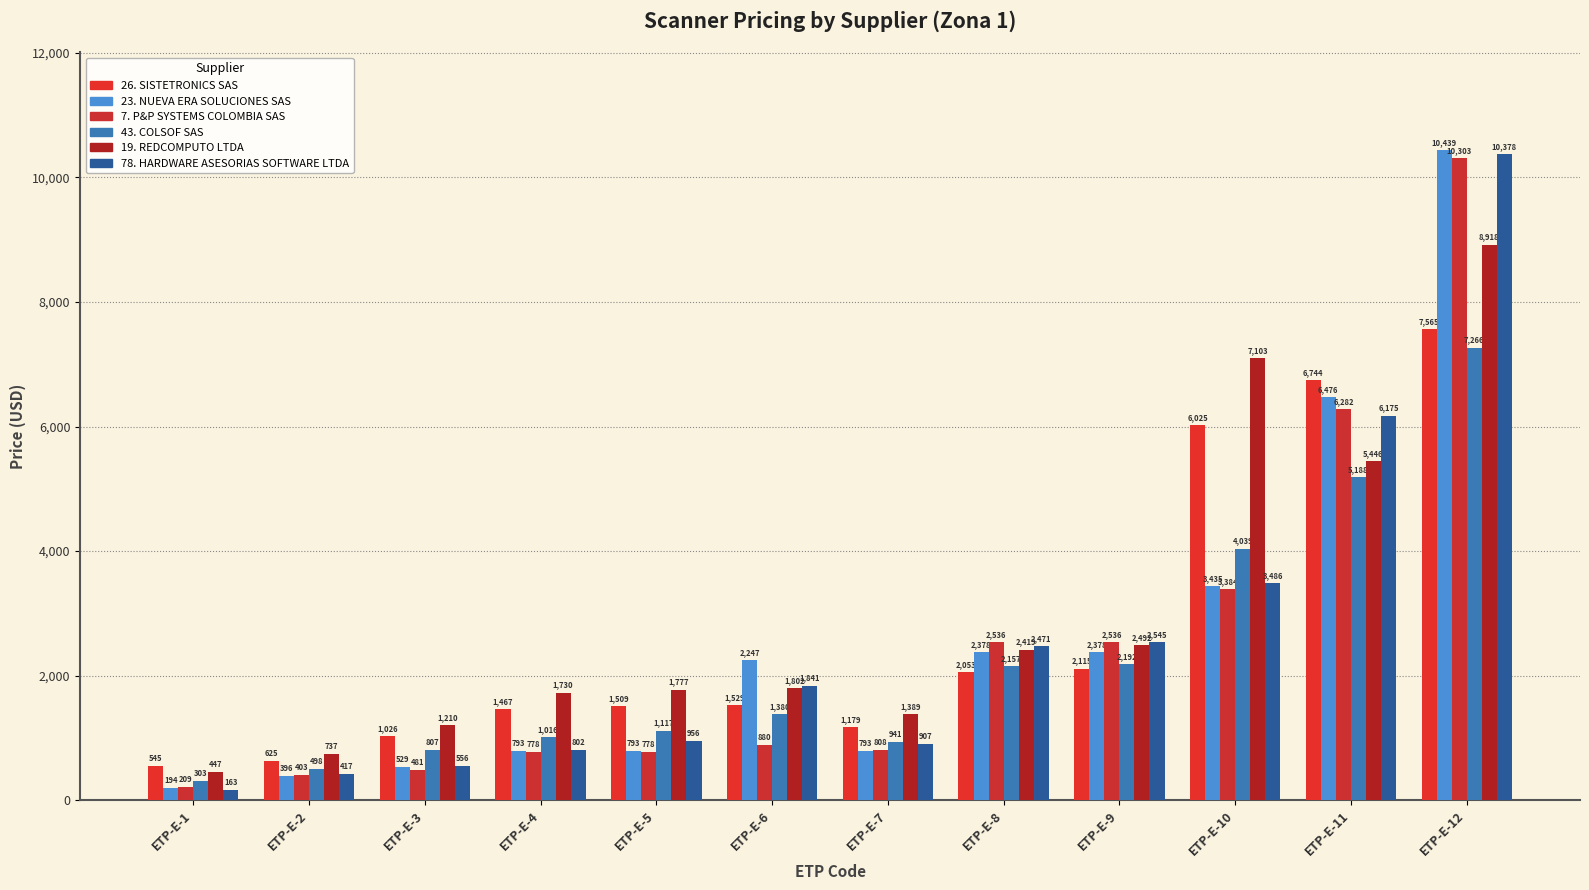

What are all the series names shown in the legend?

26. SISTETRONICS SAS, 23. NUEVA ERA SOLUCIONES SAS, 7. P&P SYSTEMS COLOMBIA SAS, 43. COLSOF SAS, 19. REDCOMPUTO LTDA, 78. HARDWARE ASESORIAS SOFTWARE LTDA